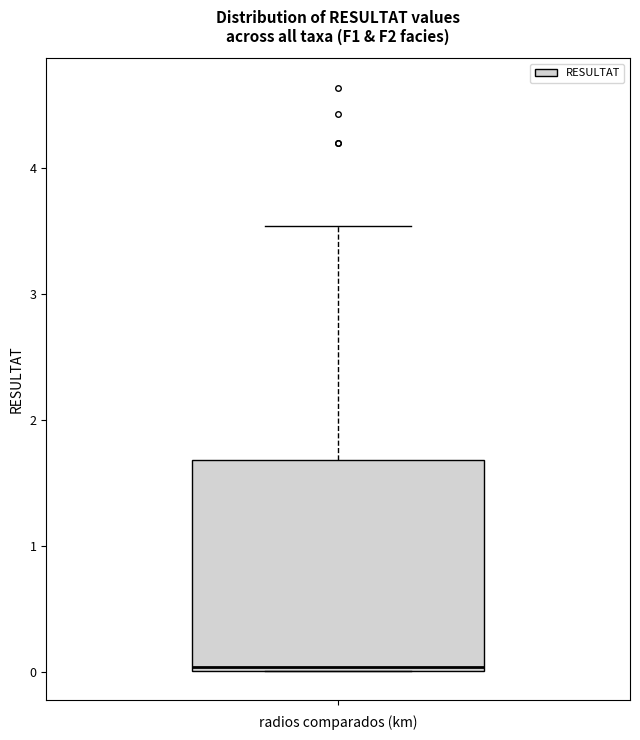

Transcribe this box plot: give where the median line is, the range the box spans, and where the two whiskers end, as read against the y-axis. The values are not printed on the chart, so give them approximately, as read against the axis.

median 0.0, box 0.0 to 1.7, whiskers 0.0 to 3.5